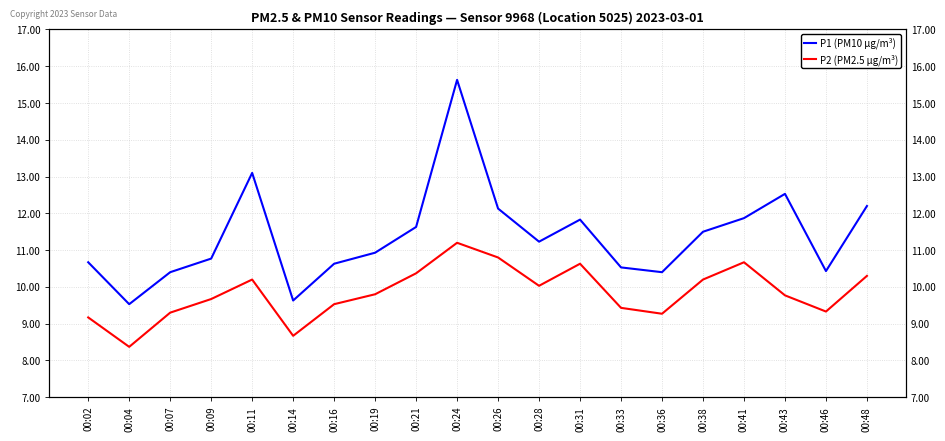

What is the difference between the highest and lowest values at 00:24?

4.4